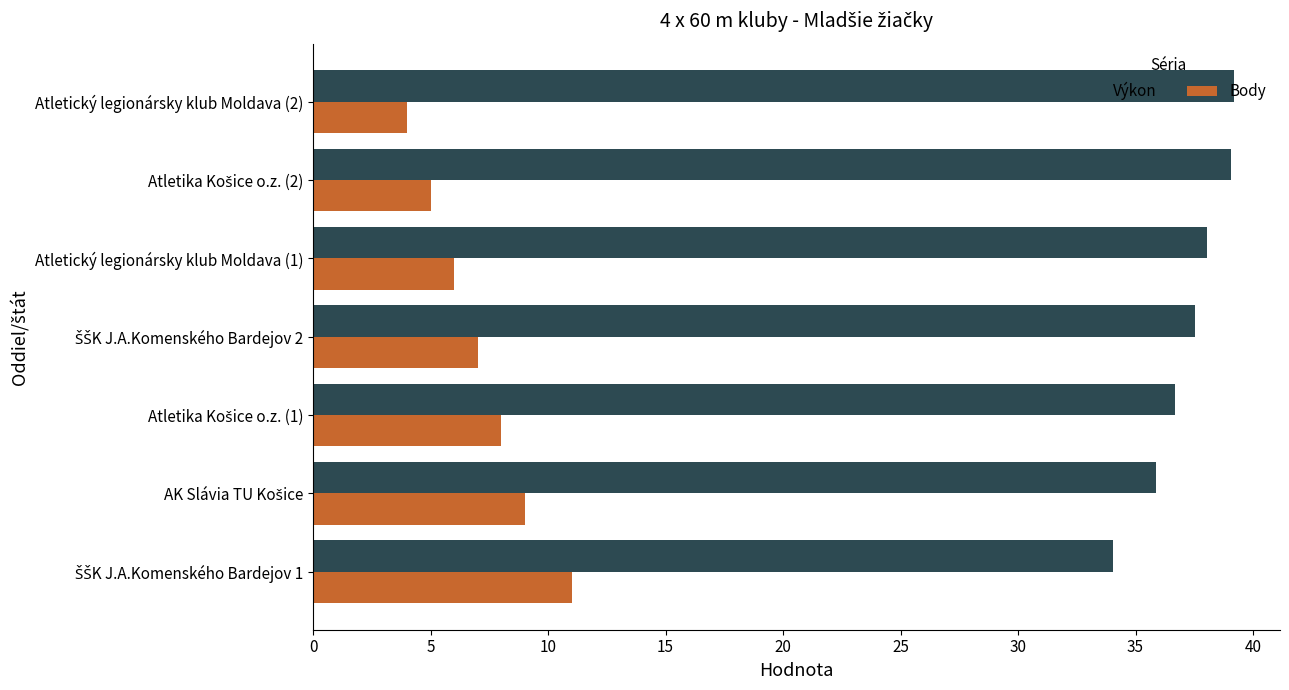

What is the difference between the maximum and minimum values in the Body series?

7.0